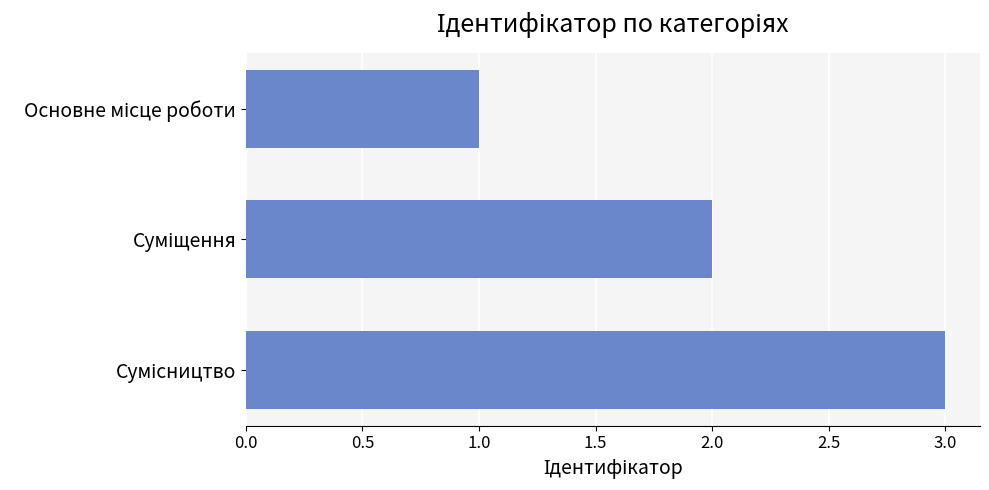

What is the average value?

2